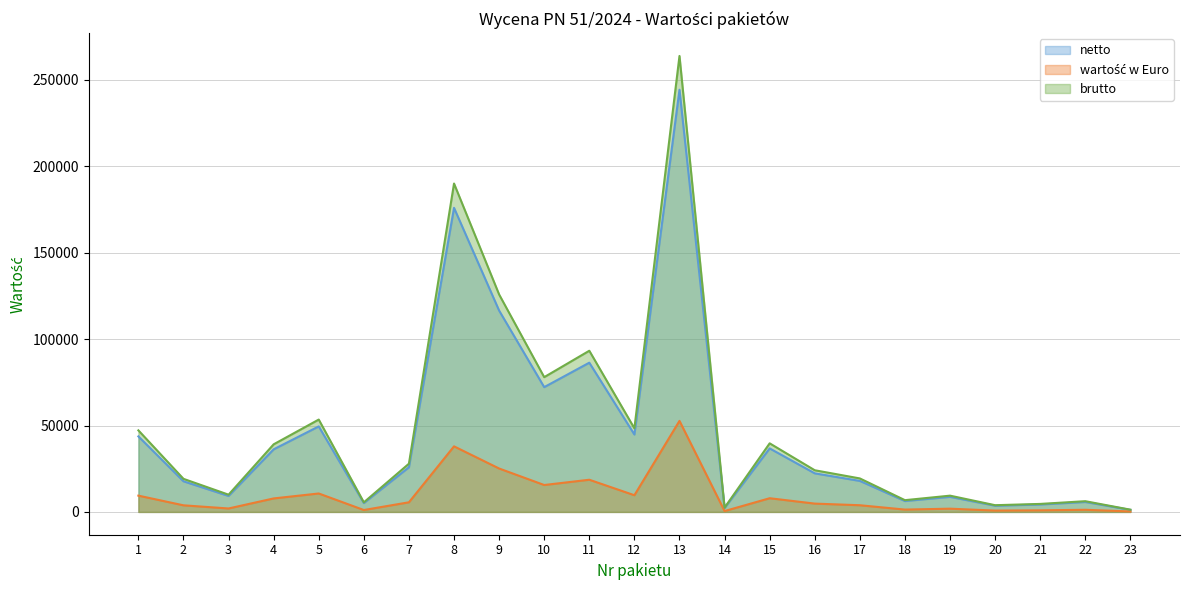

True or false: brutto and wartość w Euro cross at least once.

False